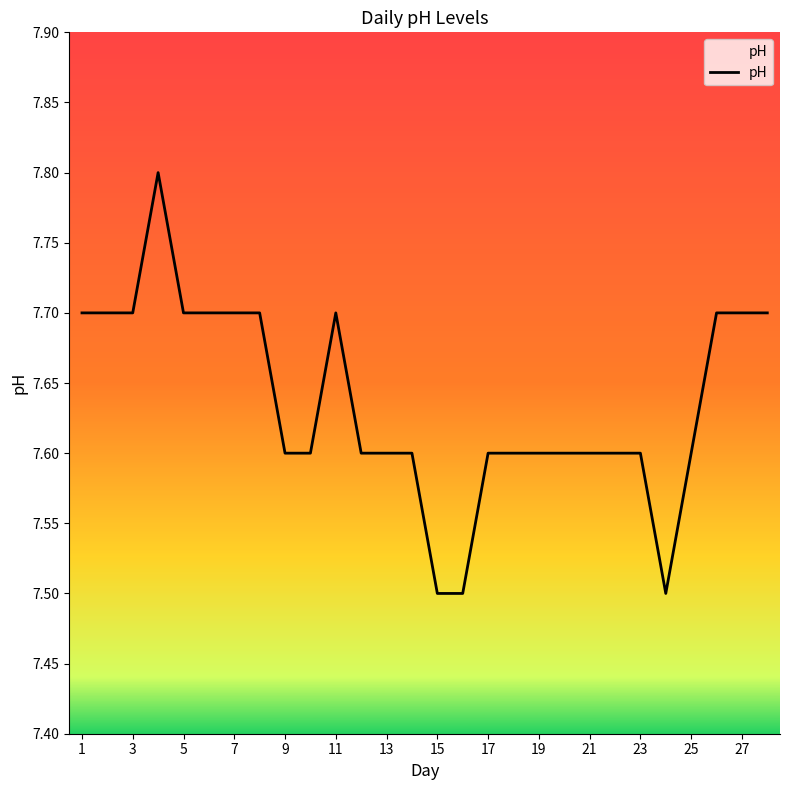

What is the minimum value shown in the chart?

7.5